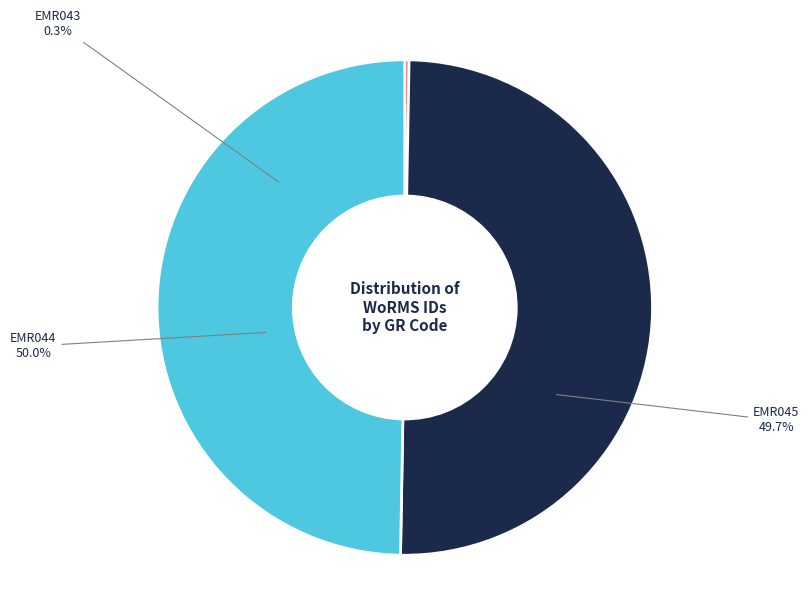

To the nearest percent, what is the average slice percentage?

33%